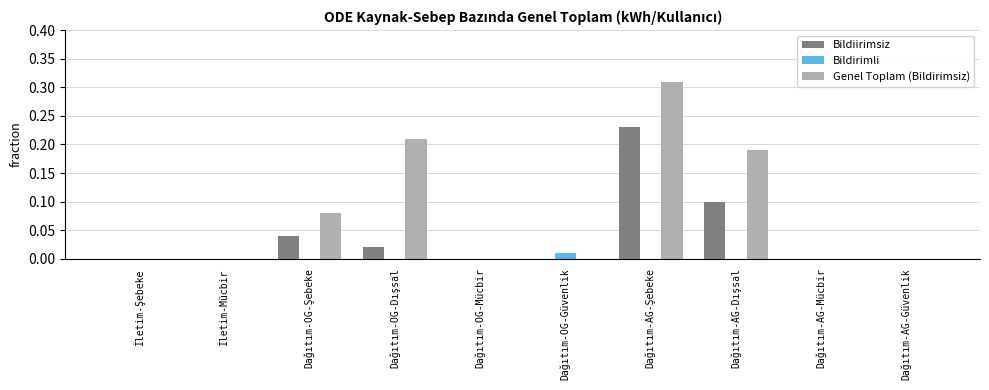

What is the sum of all Genel Toplam (Bildirimsiz) values?

0.8